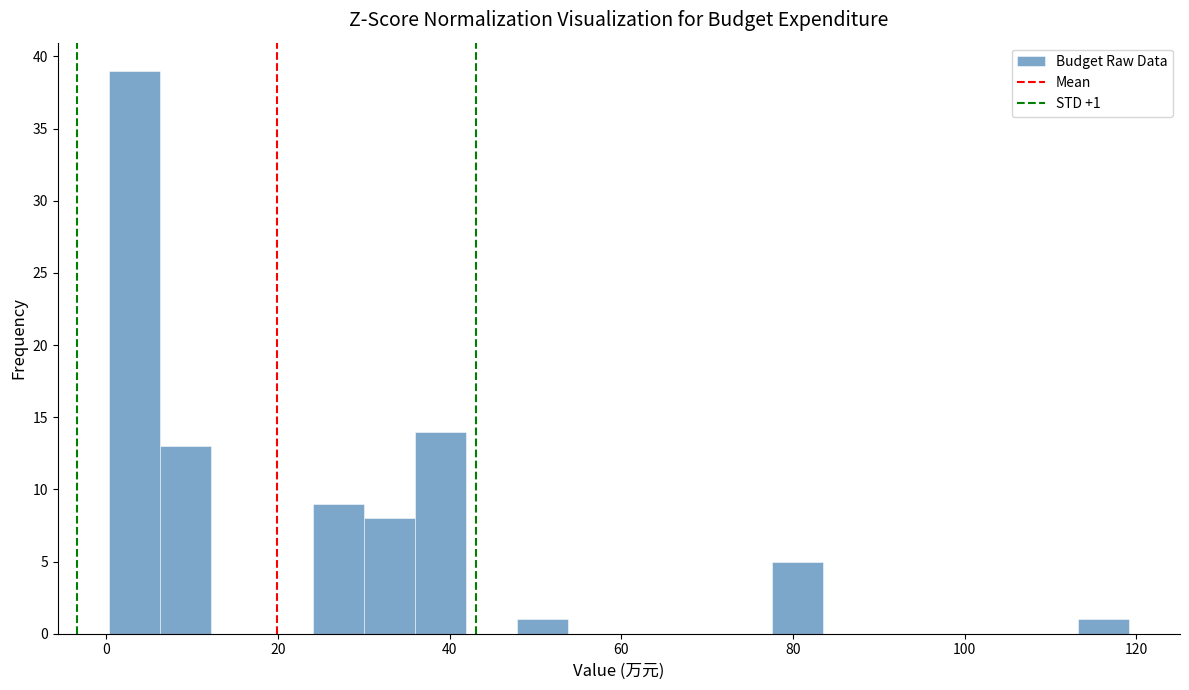

Read against the x-axis, roughly where is the centre of the tallest bar?

4